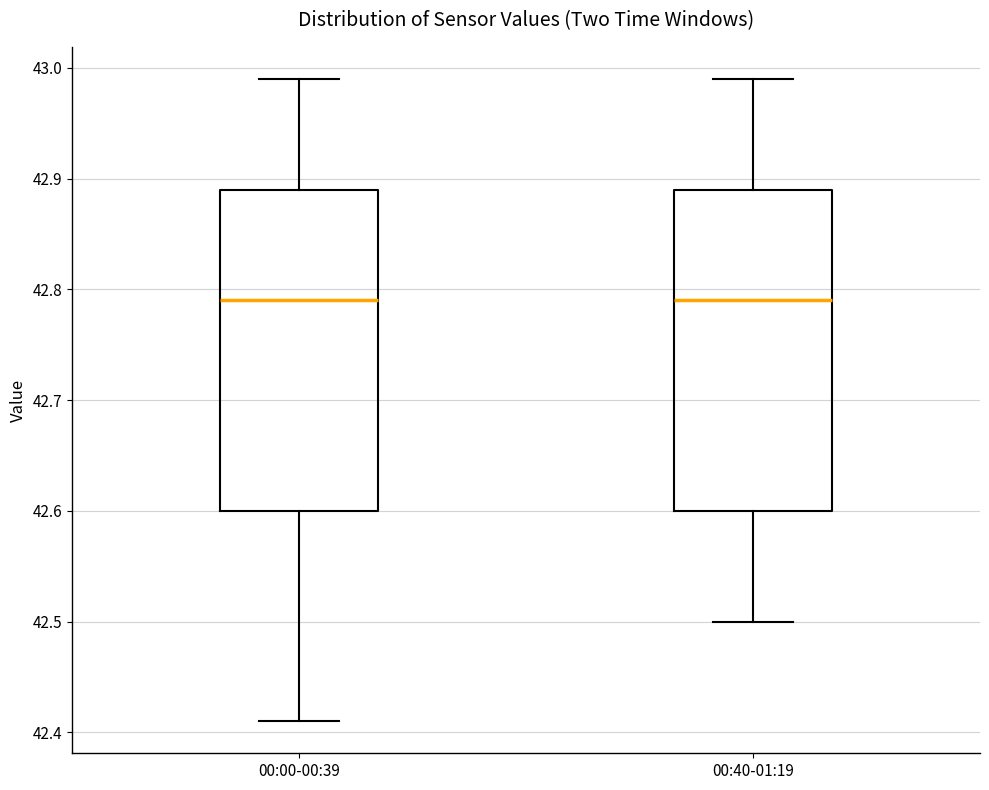

Reading left to right, transcribe this box plot: for each box, give where its median line is, the range the box spans, and where its two whiskers end, as read against the y-axis. The values are not printed on the chart, so give them approximately, as read against the axis.

00:00-00:39: median 42.79, box 42.60 to 42.89, whiskers 42.41 to 42.99
00:40-01:19: median 42.79, box 42.60 to 42.89, whiskers 42.50 to 42.99